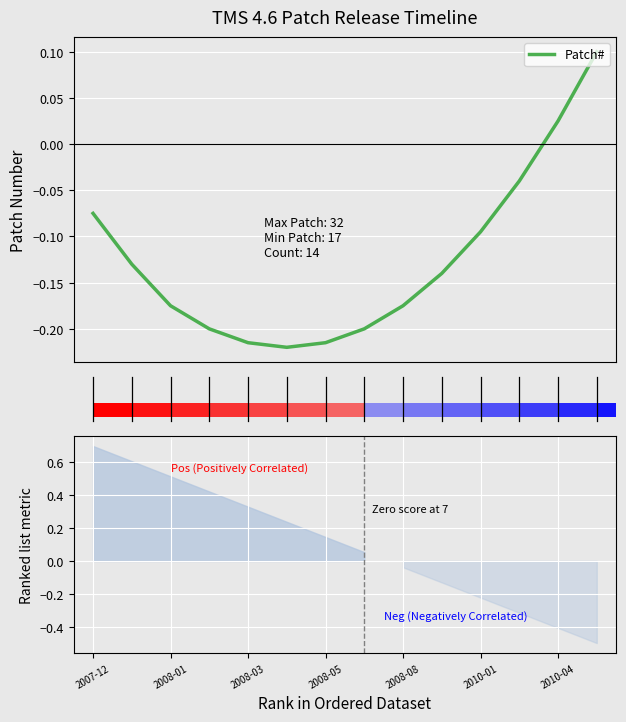

What is the sum of all values?

-1.8